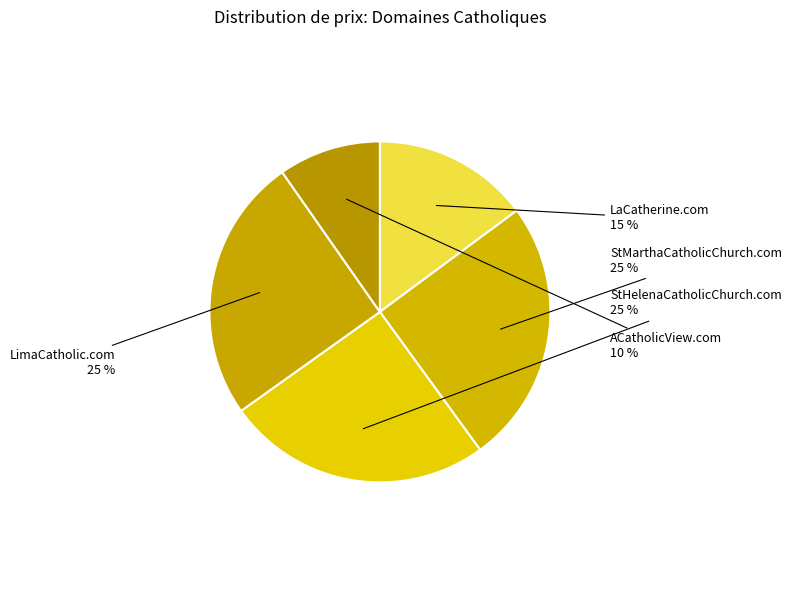

To the nearest percent, what is the combined percentage of ACatholicView.com and LaCatherine.com?

25%